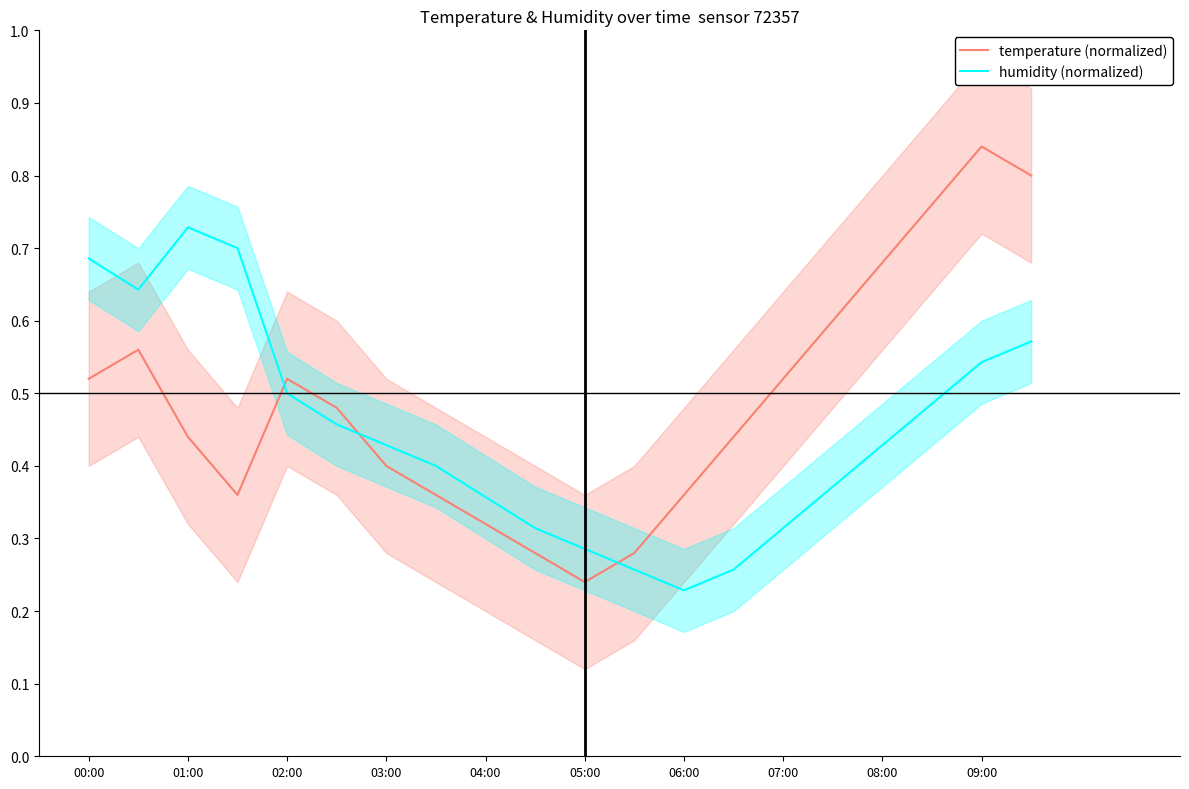

At which label is temperature (normalized) closest to 0?

05:00